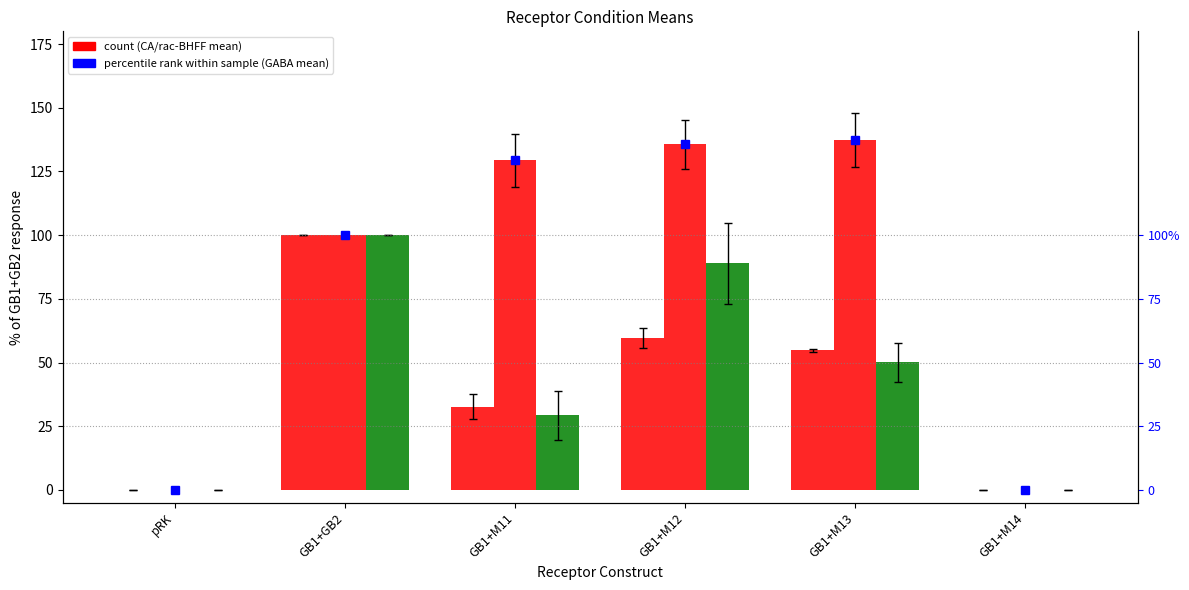

What is the sum of all rac-BHFF_mean values?

268.4